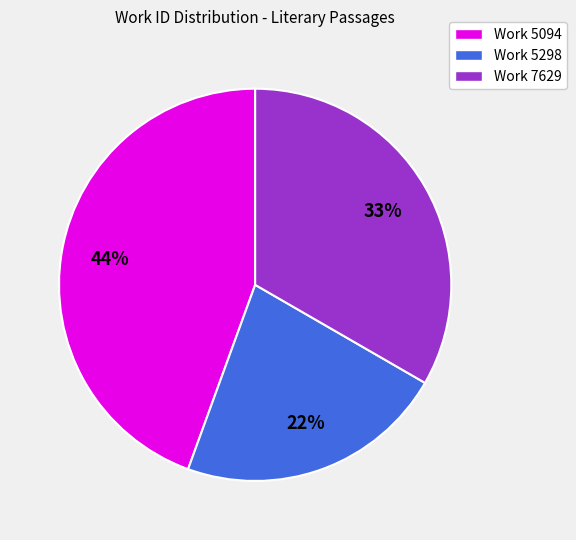

Rank the categories by value from highest to lowest.

Work 5094, Work 7629, Work 5298